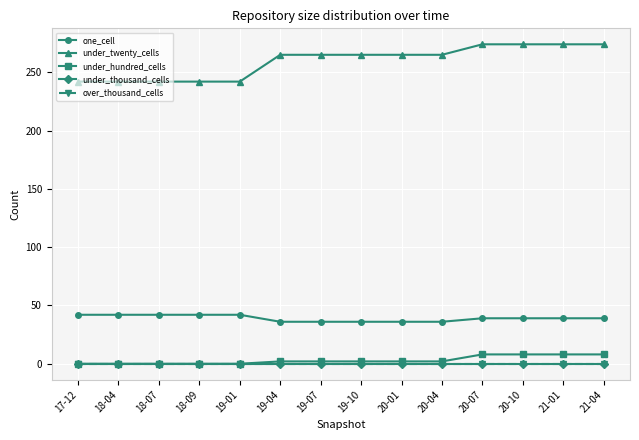

List the labels in order of under_hundred_cells value, smallest first.

17-12, 18-04, 18-07, 18-09, 19-01, 19-04, 19-07, 19-10, 20-01, 20-04, 20-07, 20-10, 21-01, 21-04